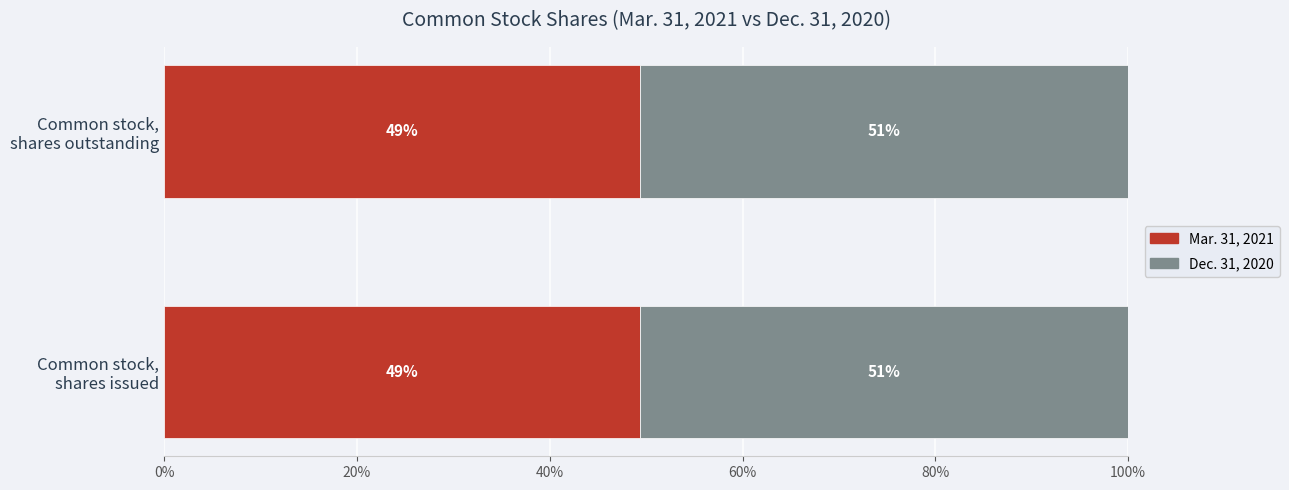

List the series in order of their peak value, lowest first.

Mar. 31, 2021, Dec. 31, 2020